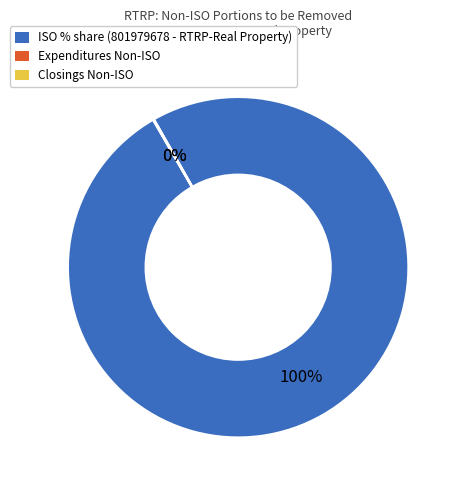

What percentage is the ISO % share (801979678 - RTRP-Real Property) slice, to the nearest percent?

100%